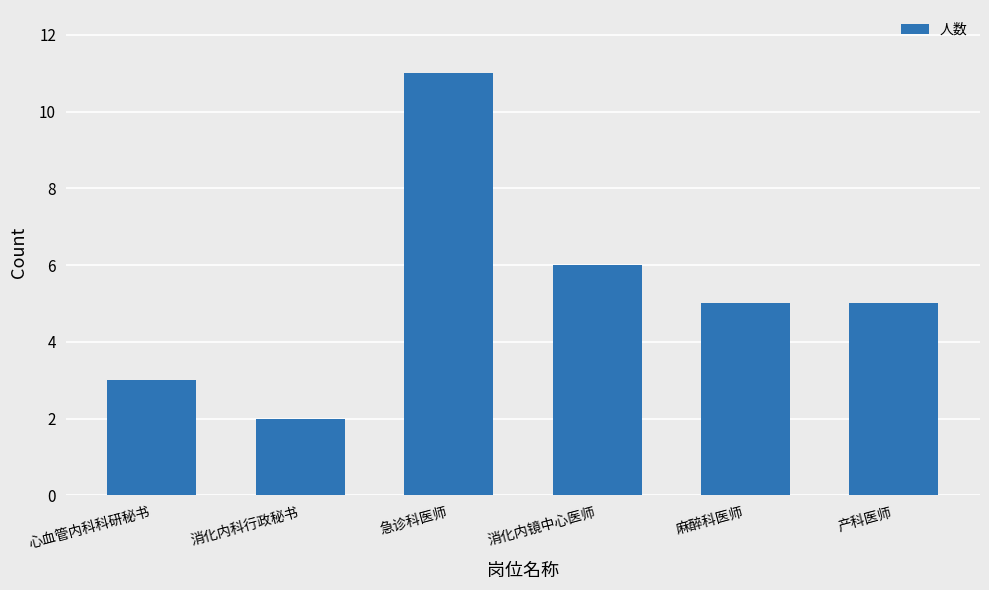

What is the change in value from 心血管内科科研秘书 to 产科医师?

+2